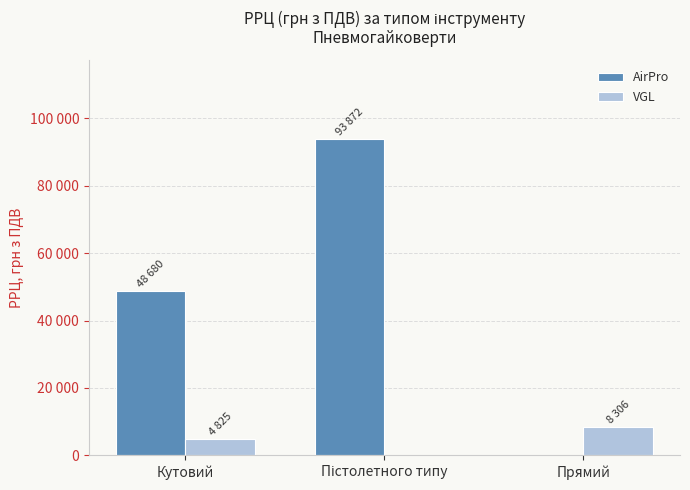

At Кутовий, list the series in order from largest to smallest.

AirPro, VGL